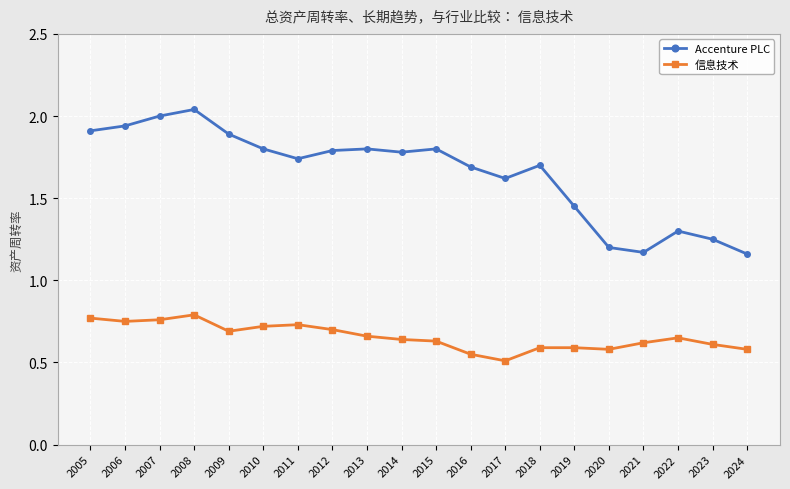

How many 信息技术 values are between 0 and 1?

20